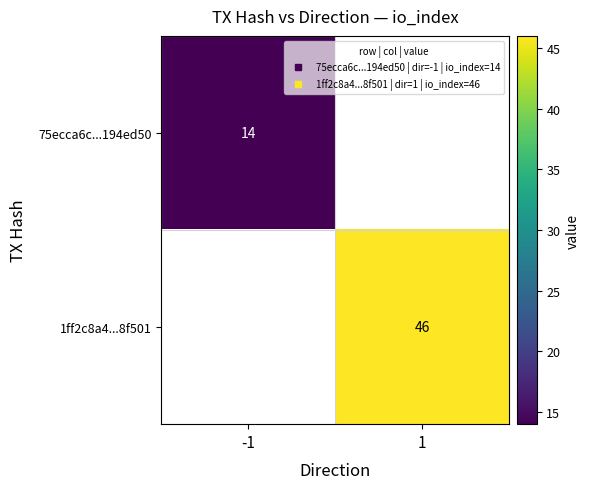

How many values in 75ecca6c...194ed50 are above zero?

1